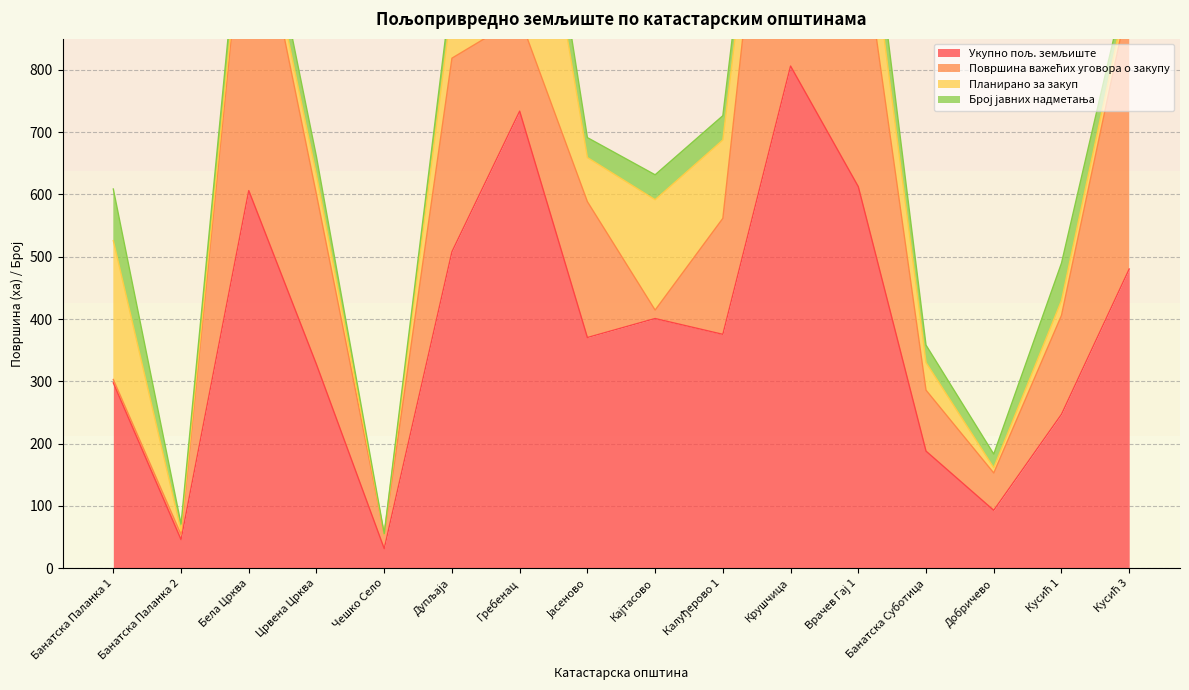

Reading left to right, what are all the values shown in this chart?

Укупно пољ. земљиште: Банатска Паланка 1=297.5	Банатска Паланка 2=45.8	Бела Црква=606.2	Црвена Црква=327.0	Чешко Село=31.4	Дупљаја=508.0	Гребенац=733.7	Јасеново=370.3	Кајтасово=400.8	Калуђерово 1=375.4	Крушчица=806.1	Врачев Гај 1=612.5	Банатска Суботица=188.0	Добричево=92.9	Кусић 1=247.0	Кусић 3=480.3
Површина важећих уговора о закупу: Банатска Паланка 1=5.4	Банатска Паланка 2=8.2	Бела Црква=524.1	Црвена Црква=272.5	Чешко Село=22.6	Дупљаја=310.8	Гребенац=150.2	Јасеново=218.1	Кајтасово=13.6	Калуђерово 1=186.2	Крушчица=742.8	Врачев Гај 1=444.8	Банатска Суботица=97.8	Добричево=59.9	Кусић 1=158.8	Кусић 3=437.5
Планирано за закуп: Банатска Паланка 1=222.8	Банатска Паланка 2=5.9	Бела Црква=22.6	Црвена Црква=31.7	Чешко Село=0.3	Дупљаја=87.3	Гребенац=422.6	Јасеново=70.8	Кајтасово=177.2	Калуђерово 1=125.8	Крушчица=48.0	Врачев Гај 1=114.8	Банатска Суботица=44.3	Добричево=8.4	Кусић 1=23.8	Кусић 3=20.7
Број јавних надметања: Банатска Паланка 1=83.0	Банатска Паланка 2=11.0	Бела Црква=43.0	Црвена Црква=29.0	Чешко Село=1.0	Дупљаја=30.0	Гребенац=75.0	Јасеново=32.0	Кајтасово=40.0	Калуђерово 1=39.0	Крушчица=28.0	Врачев Гај 1=64.0	Банатска Суботица=28.0	Добричево=22.0	Кусић 1=60.0	Кусић 3=19.0